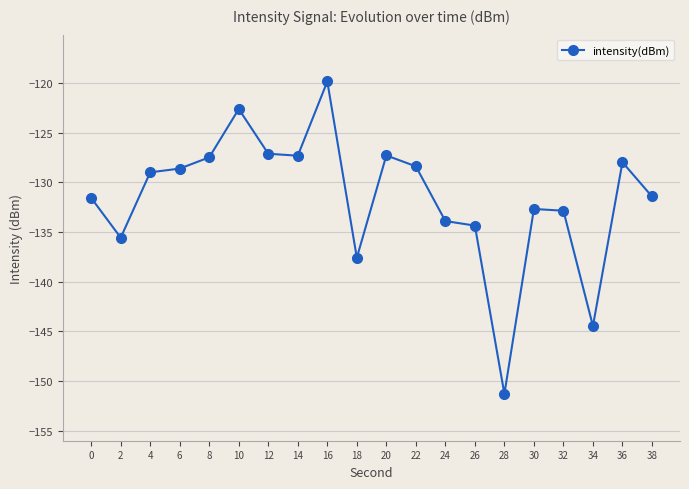

What is the average value?

-131.6